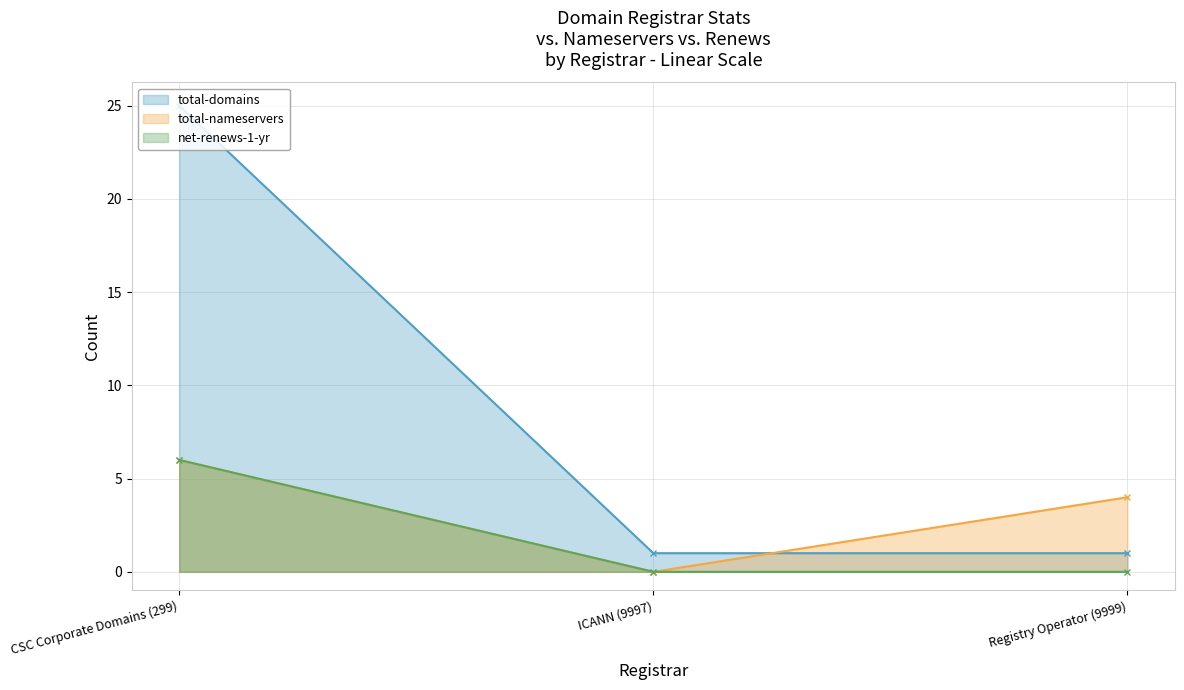

Reading left to right, transcribe all the data shown in this chart.

total-domains: 25	1	1
total-nameservers: 6	0	4
net-renews-1-yr: 6	0	0